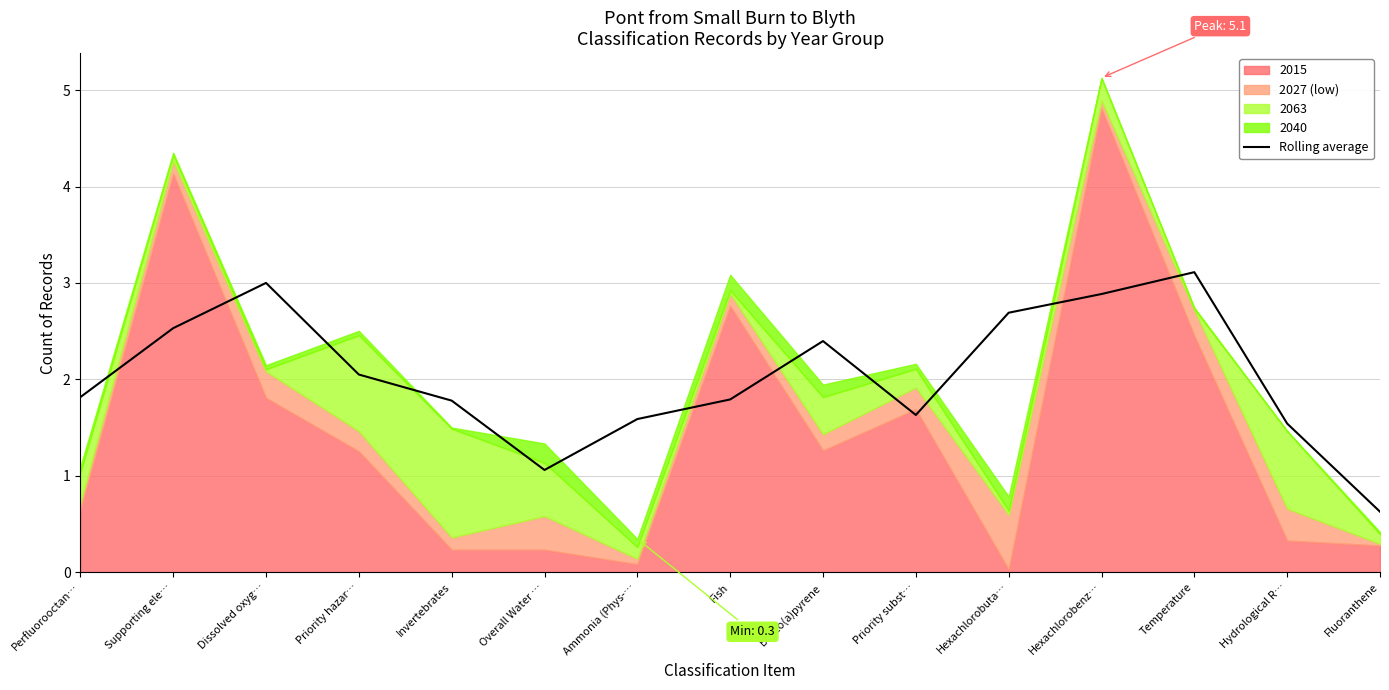

Is it true that the value at Hexachlorobenz… is 4.9?

False